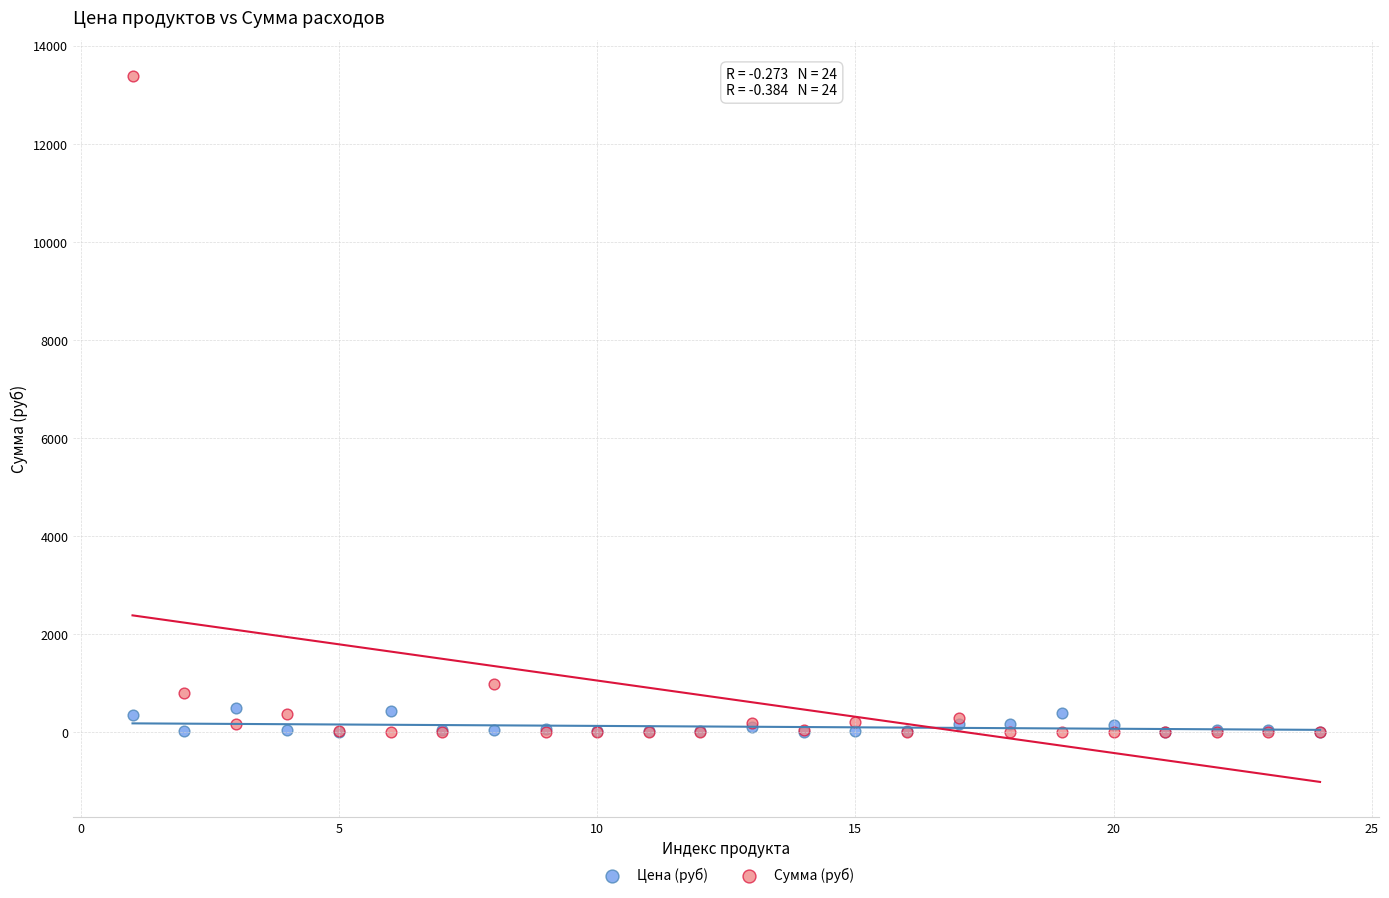

Across all series, what Y value is closest to 6699?

981.4